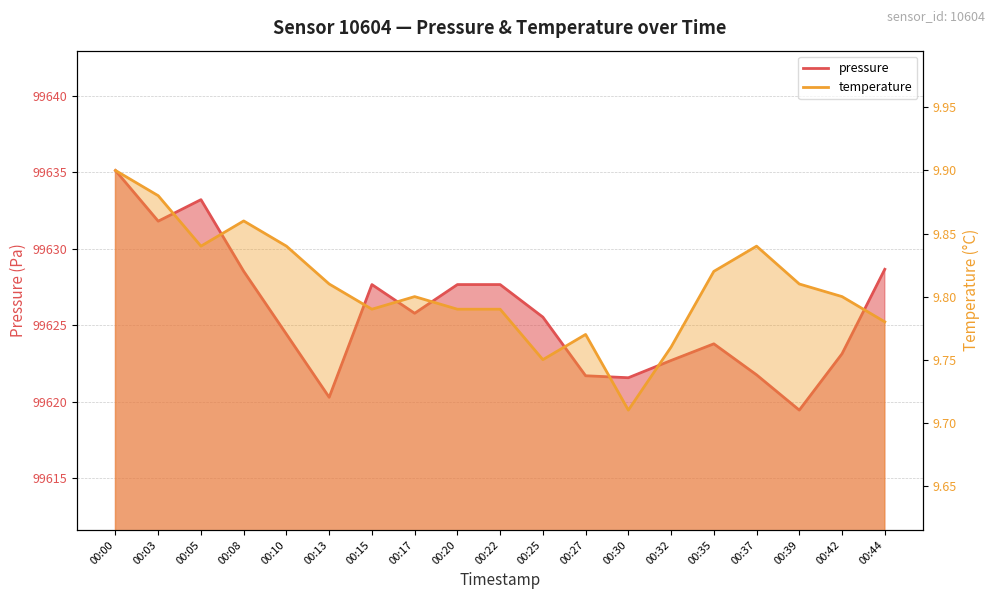

What is the difference between the second highest and minimum values in the temperature series?

0.2